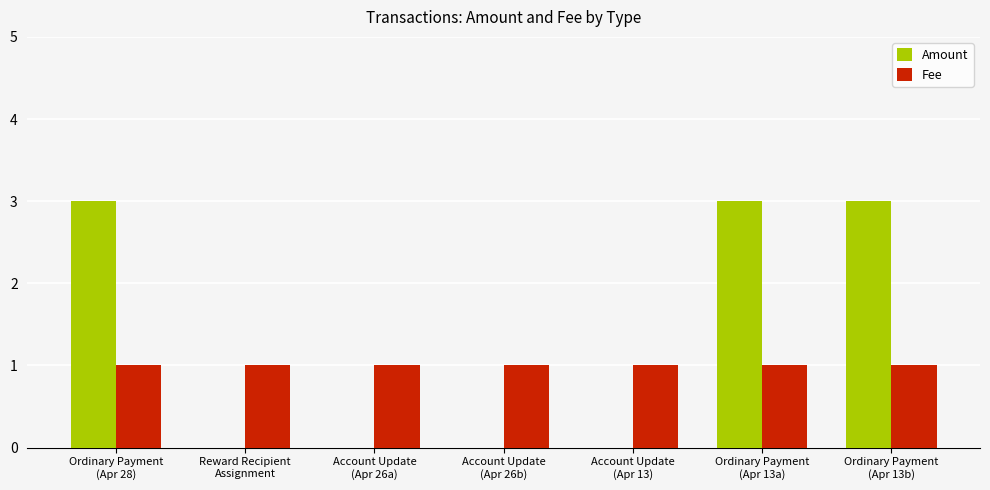

What is the total value across all series at Reward Recipient
Assignment?

1